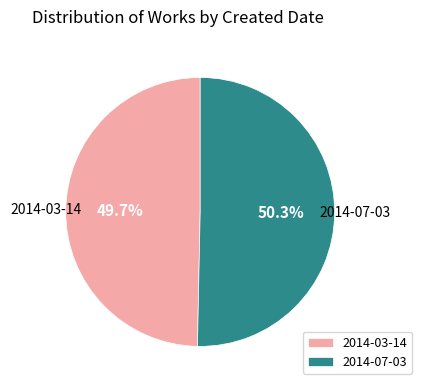

Count the number of slices in the pie.

2